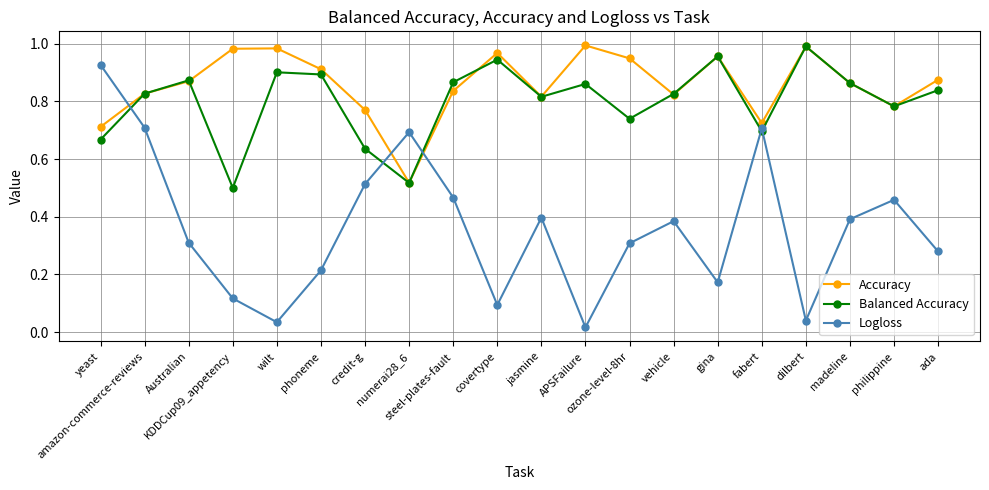

What is the sum of all Logloss values?

7.2